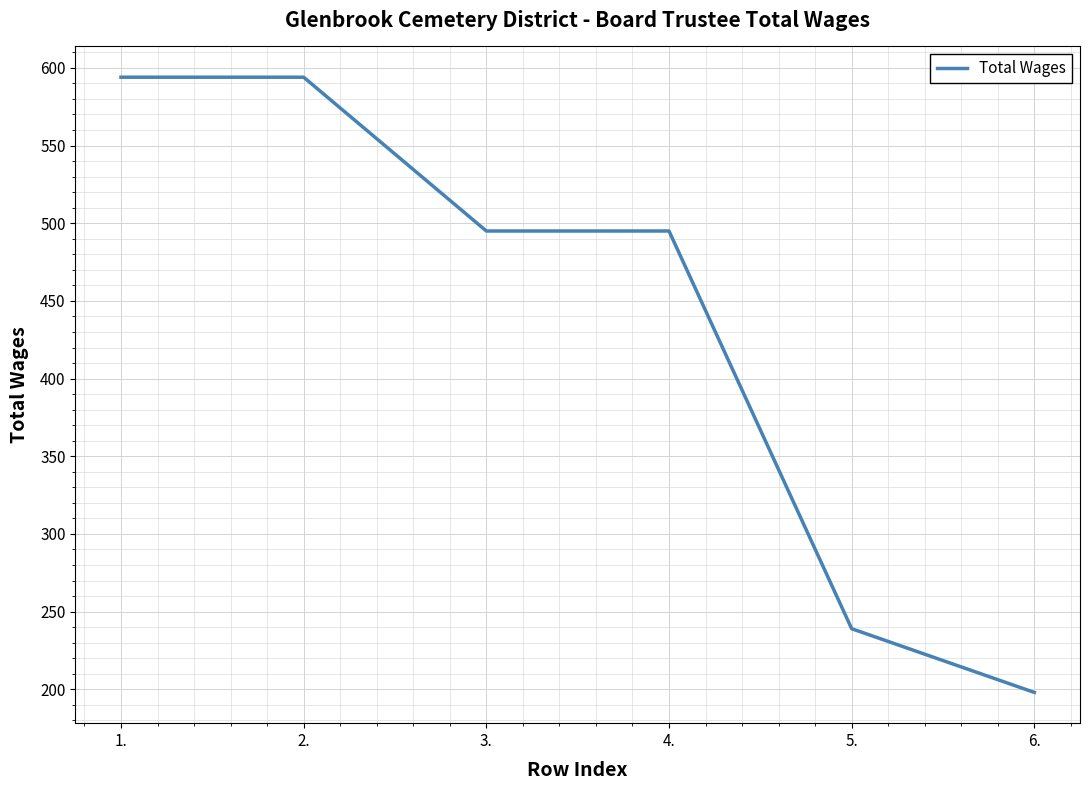

What position from the left is 1.?

1